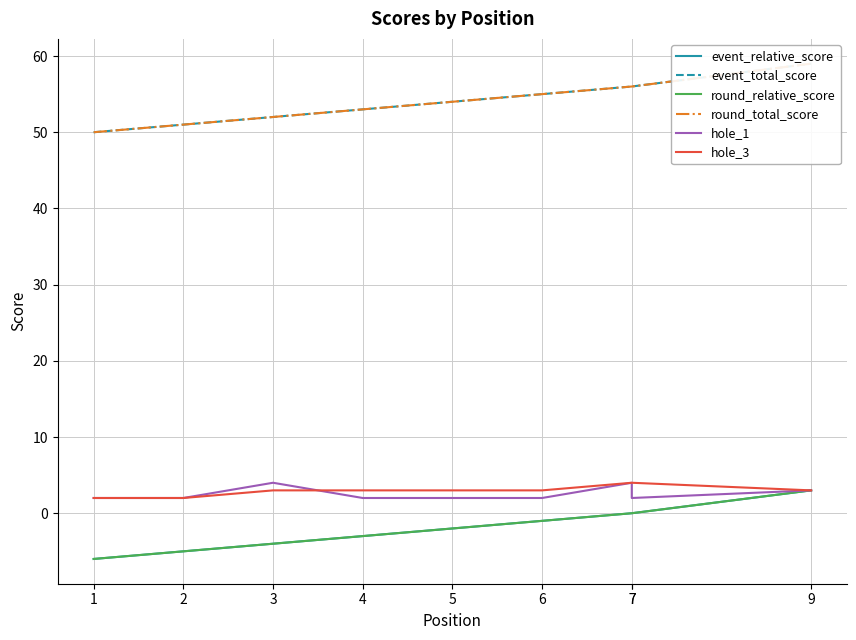

The value of round_relative_score at 9 is 3. True or false?

True